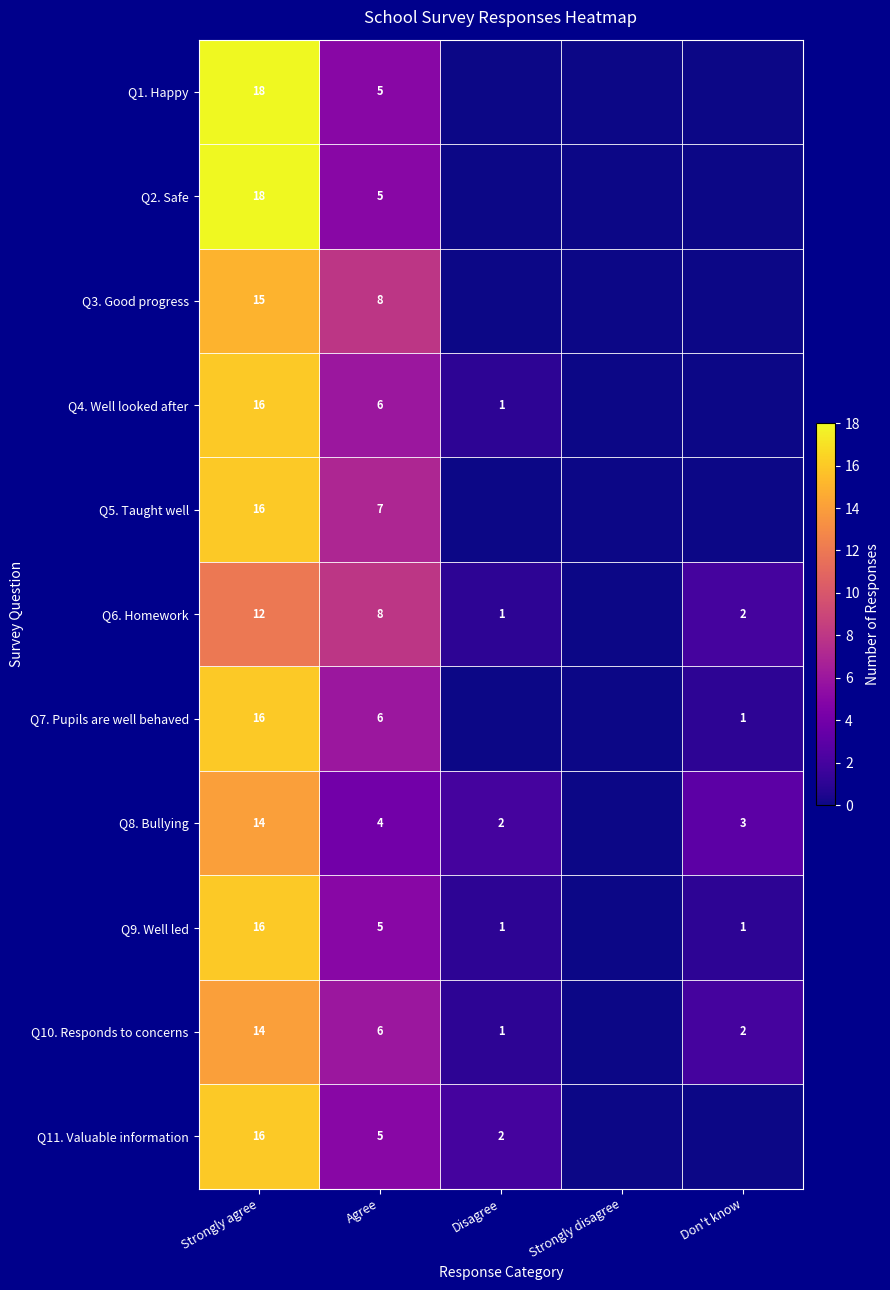

The value of Q6. Homework at Disagree is 0. True or false?

False